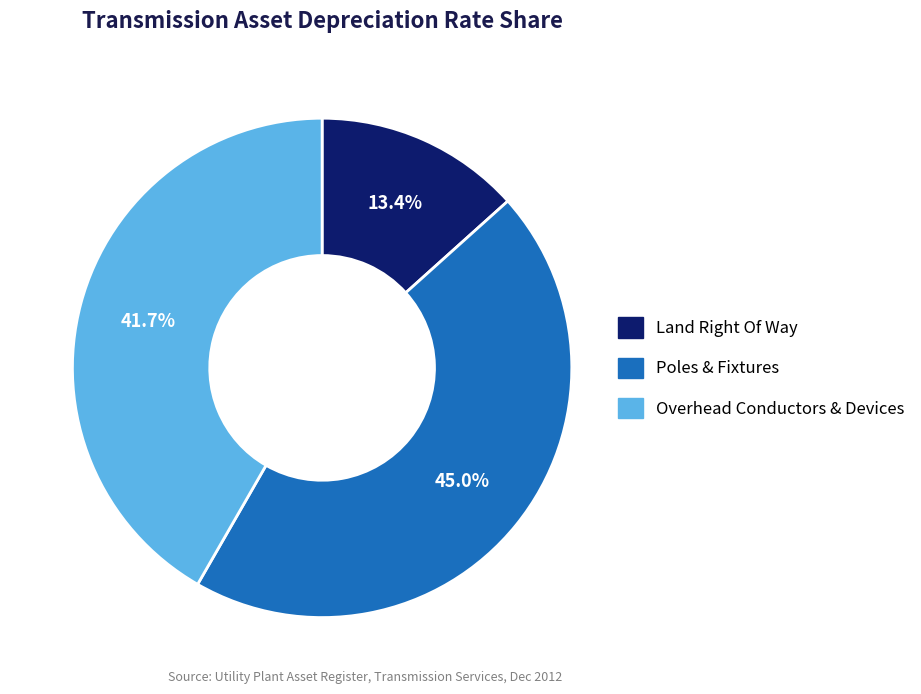

Is there a majority slice in this chart?

No